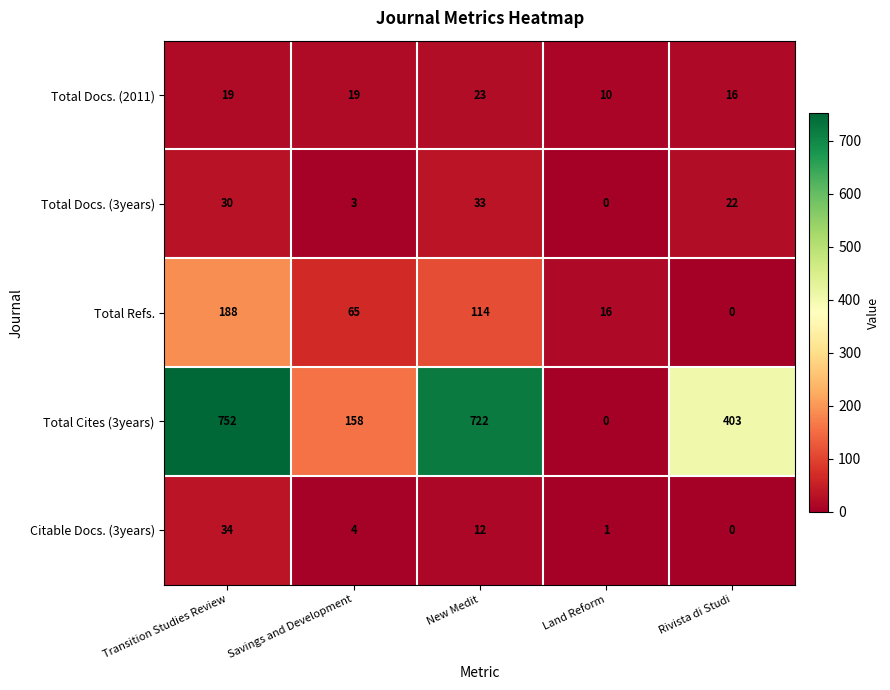

What is the spread (max minus min) of values at Savings and Development?

155